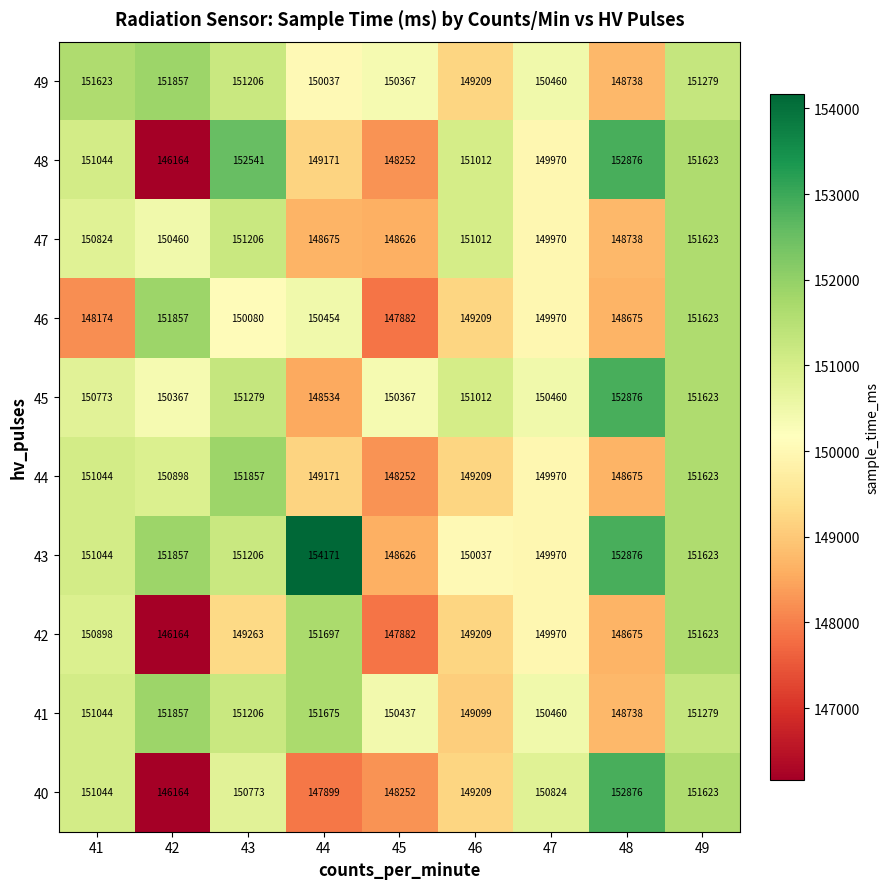

The value of 44 at 41 is 74511. True or false?

False